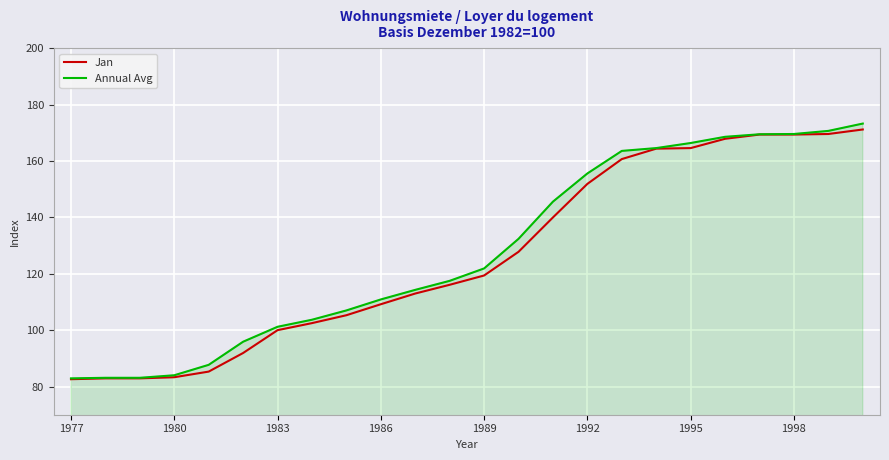

How many values in the Jan series are below 119?

12